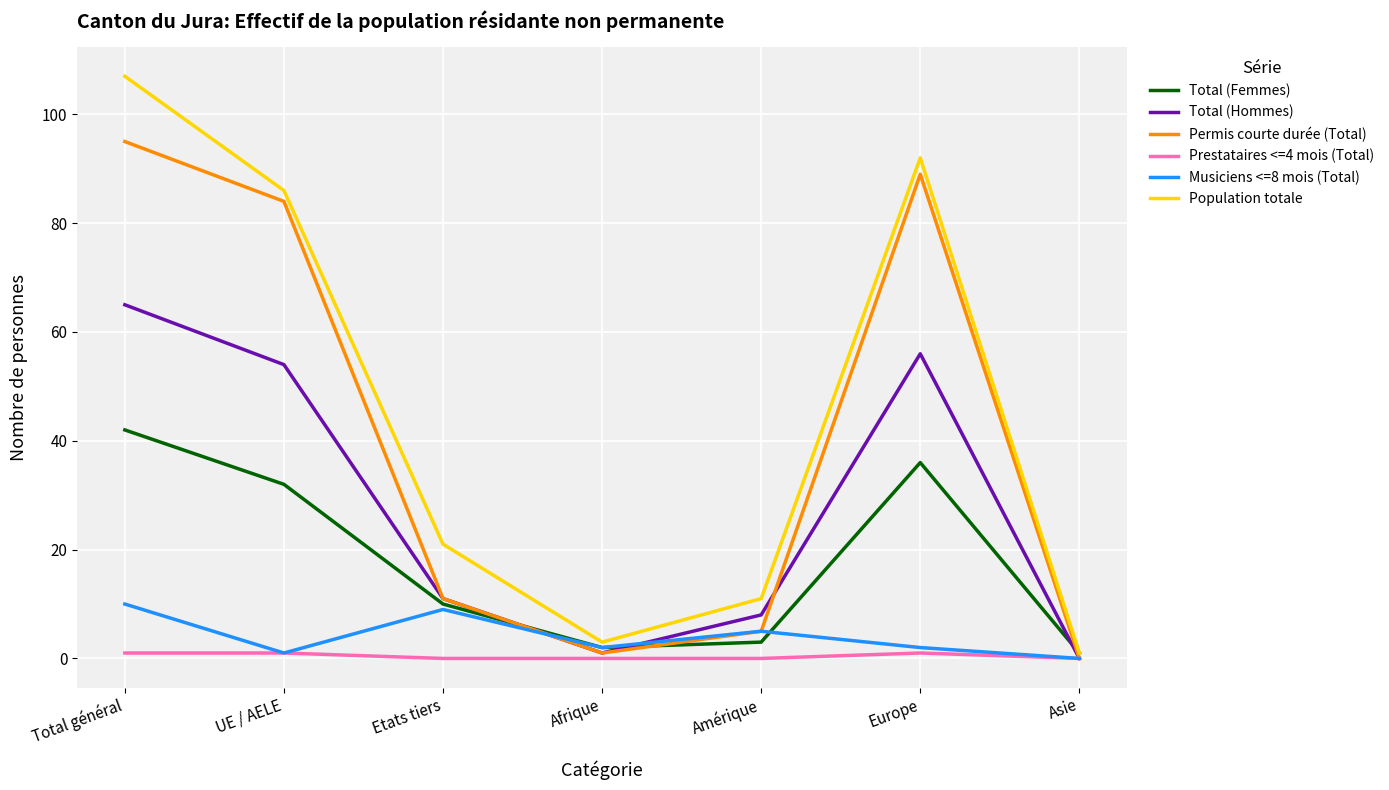

What position from the right is Total général?

7